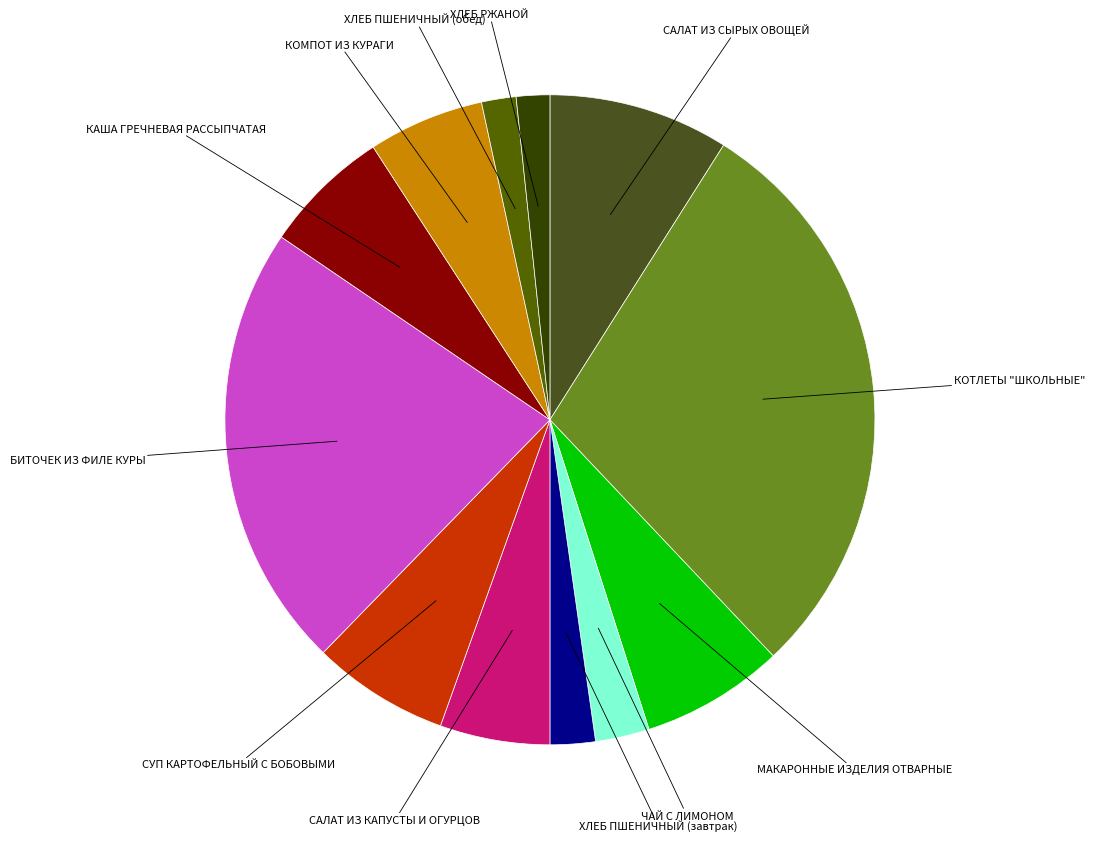

Is there a majority slice in this chart?

No